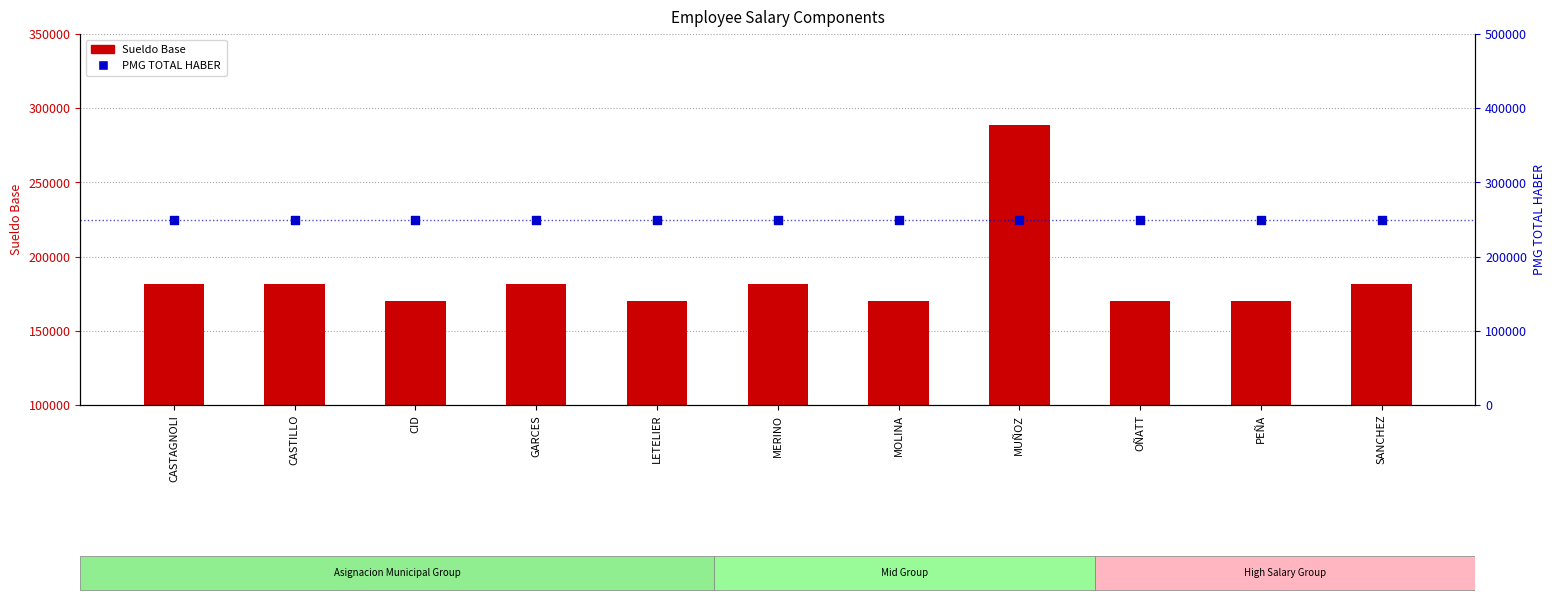

Which series reaches the maximum Y coordinate?

Sueldo Base